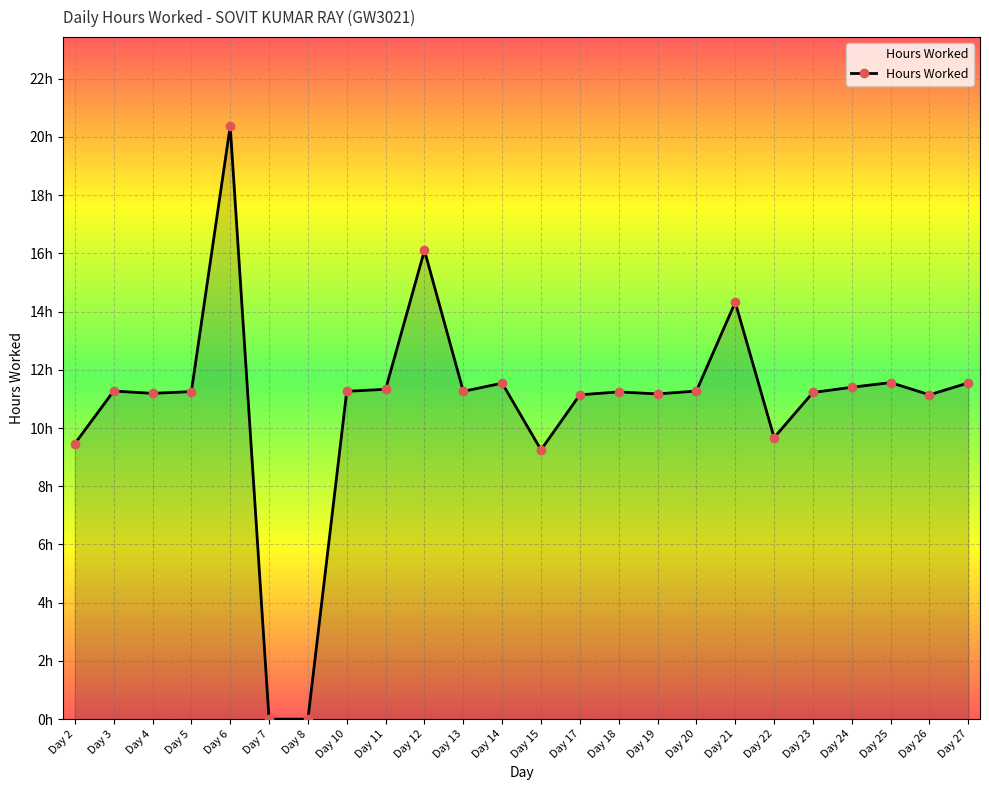

How many points are higher than both their immediate neighbors (excluding endpoints)?

7